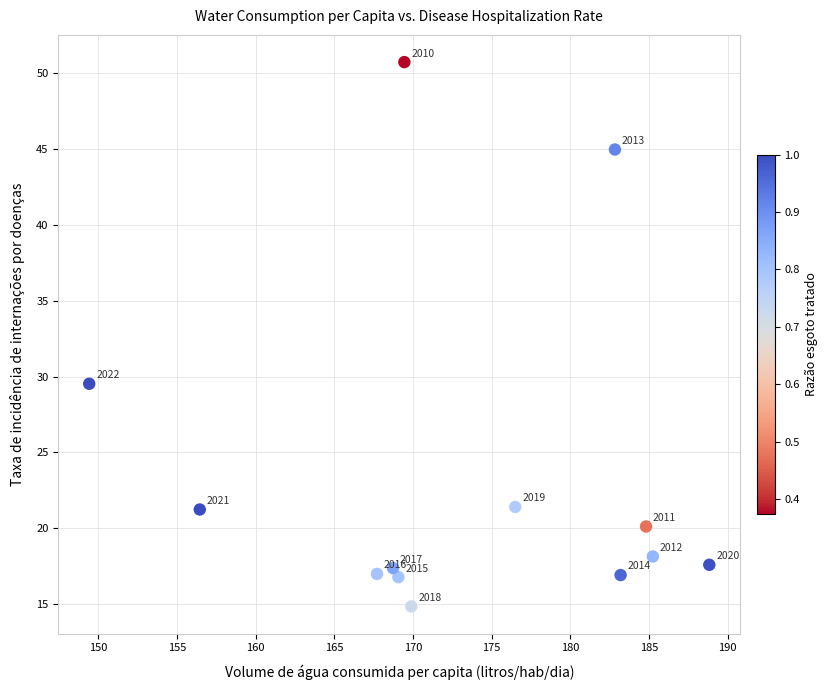

What Y value in the scatter plot is closest to 32?

29.5